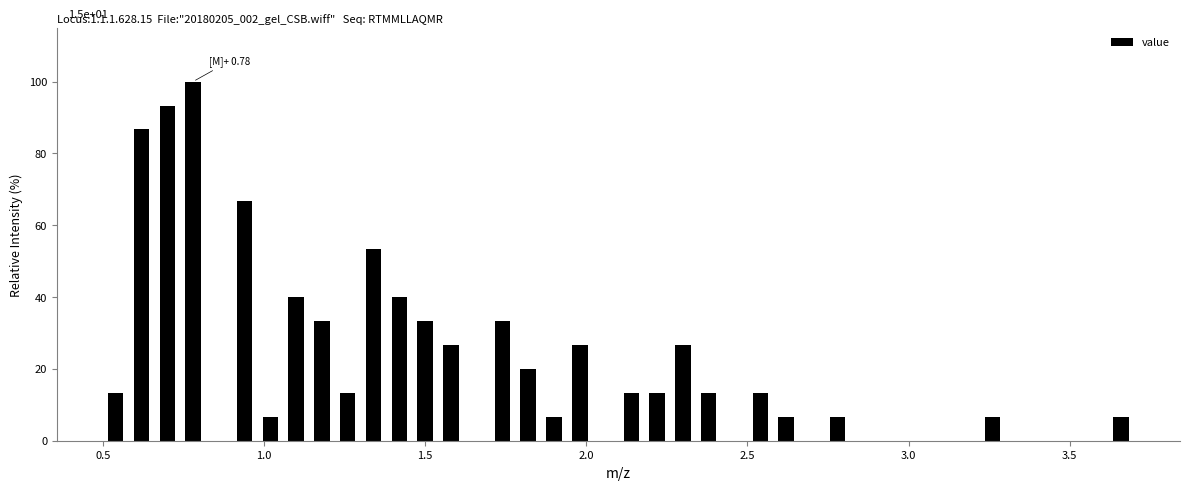

Read against the x-axis, roughly where is the centre of the tallest bar?

0.80